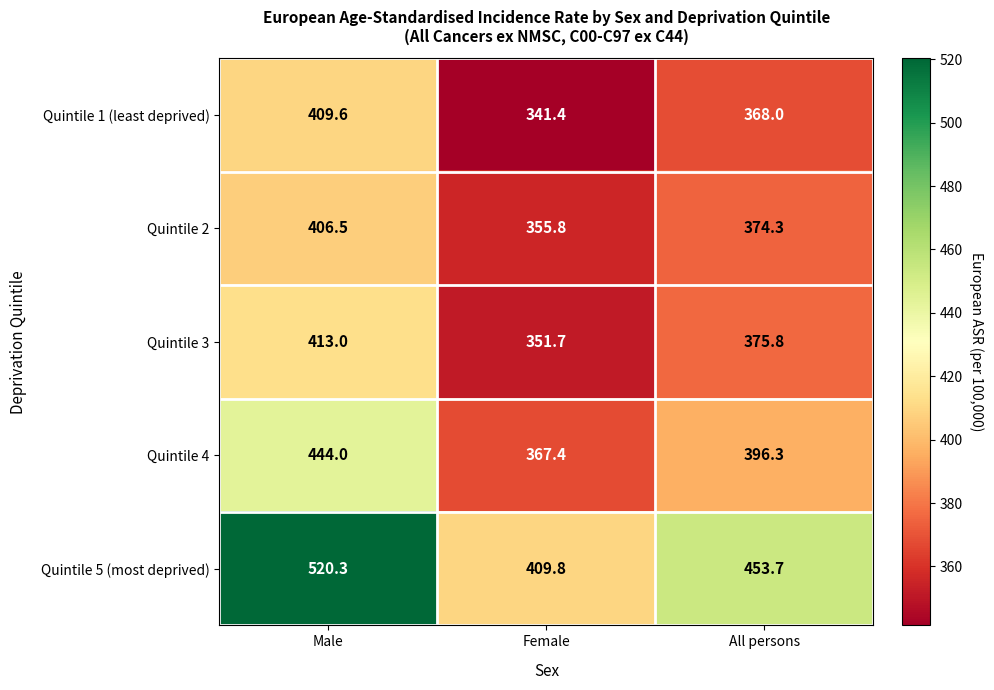

What is the difference between the highest and lowest values at All persons?

85.7